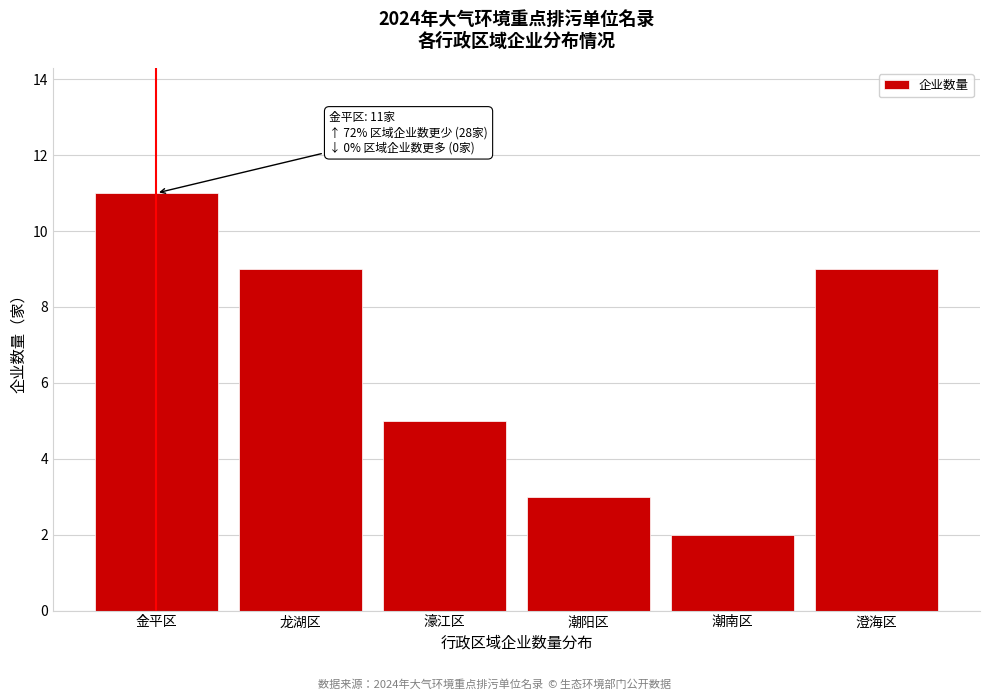

Reading left to right, transcribe all the data shown in this chart.

金平区=11	龙湖区=9	濠江区=5	潮阳区=3	潮南区=2	澄海区=9